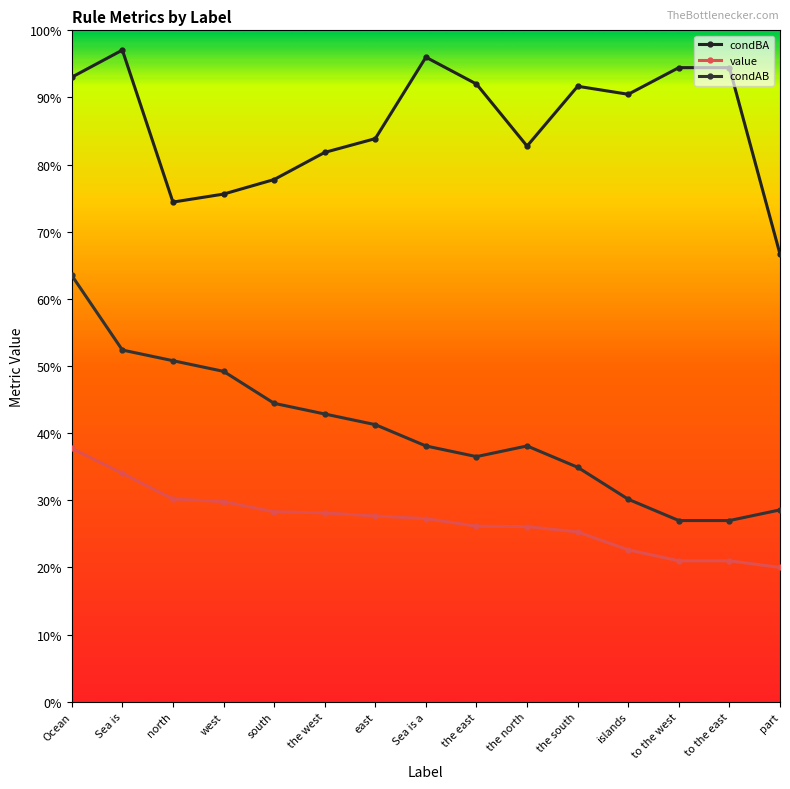

Is this an area chart (filled region under the line)?

No